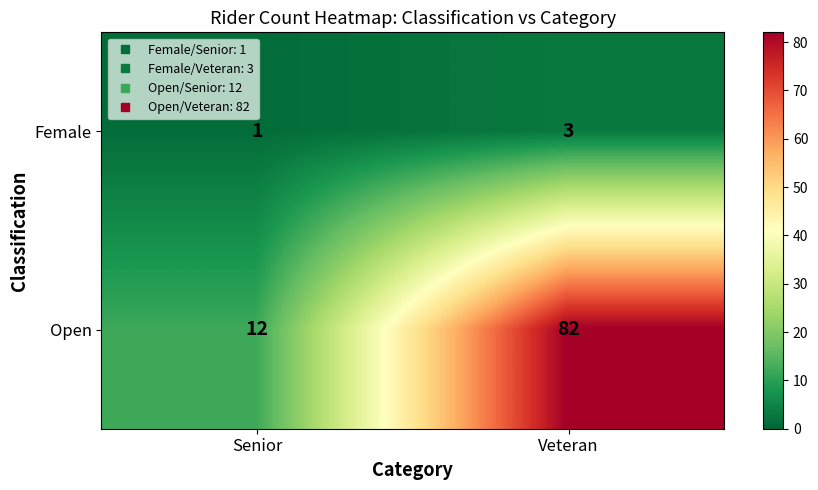

Reading left to right, what are all the values shown in this chart?

Female: 1	3
Open: 12	82